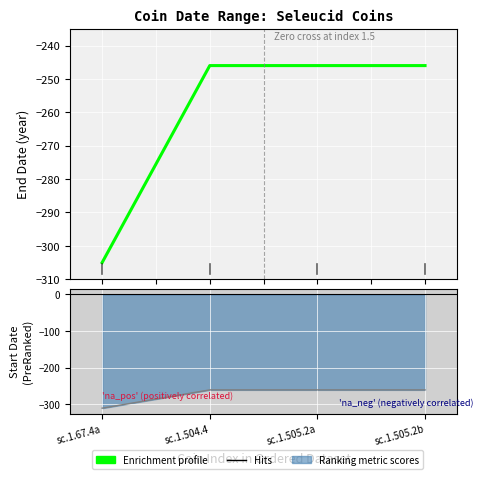

Reading left to right, transcribe all the data shown in this chart.

Enrichment profile: -305	-246	-246	-246
Hits: -311	-261	-261	-261